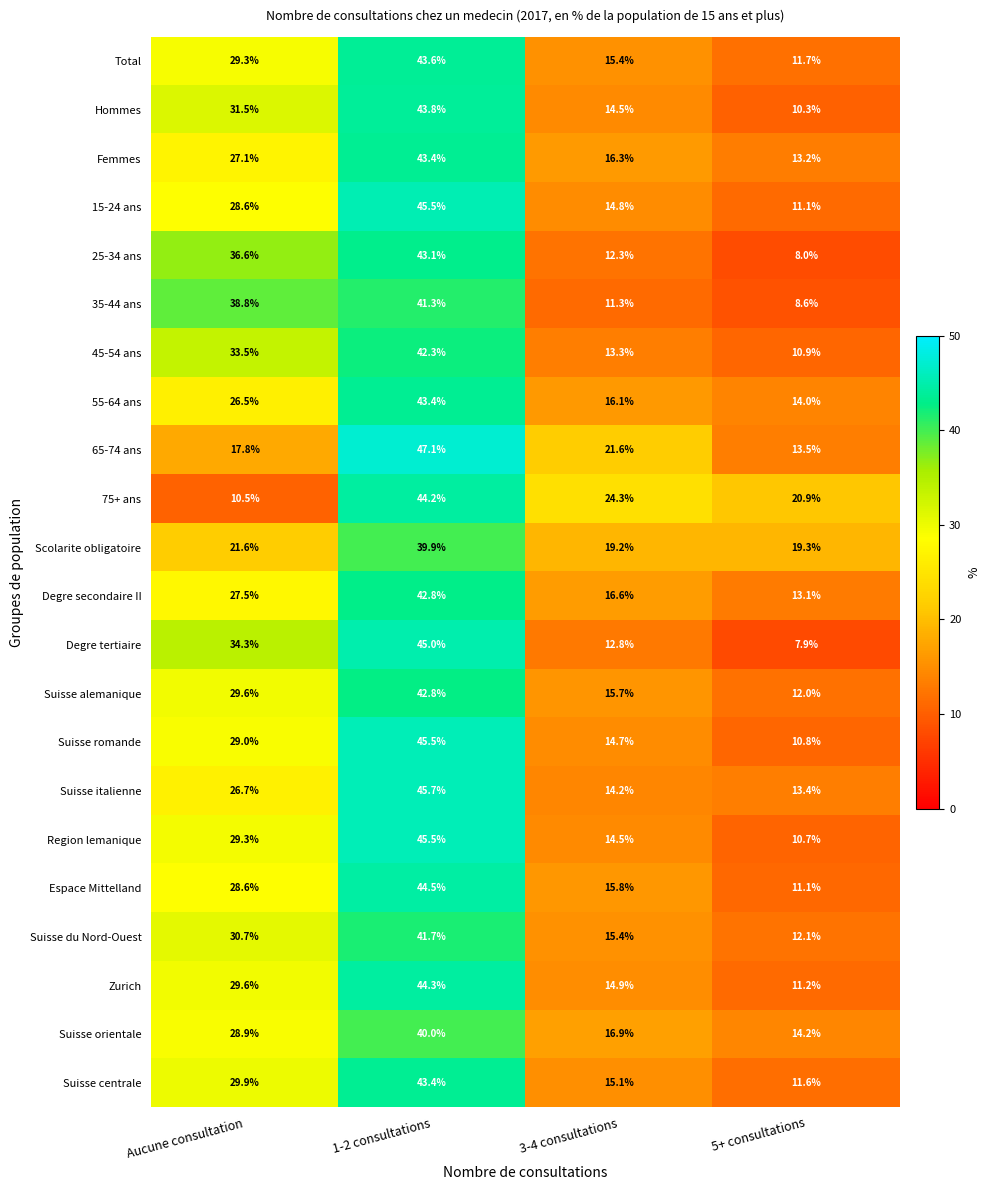

Which series has the widest spread of values?

Degre tertiaire